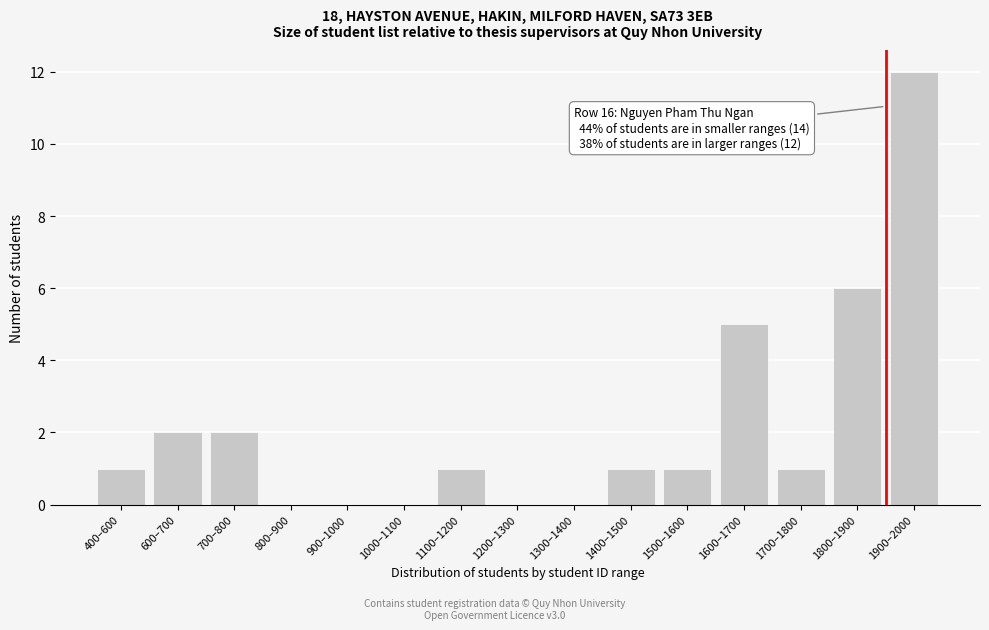

Reading right to left, extract all data points from this chart.

1900–2000=12	1800–1900=6	1700–1800=1	1600–1700=5	1500–1600=1	1400–1500=1	1300–1400=0	1200–1300=0	1100–1200=1	1000–1100=0	900–1000=0	800–900=0	700–800=2	600–700=2	400–600=1